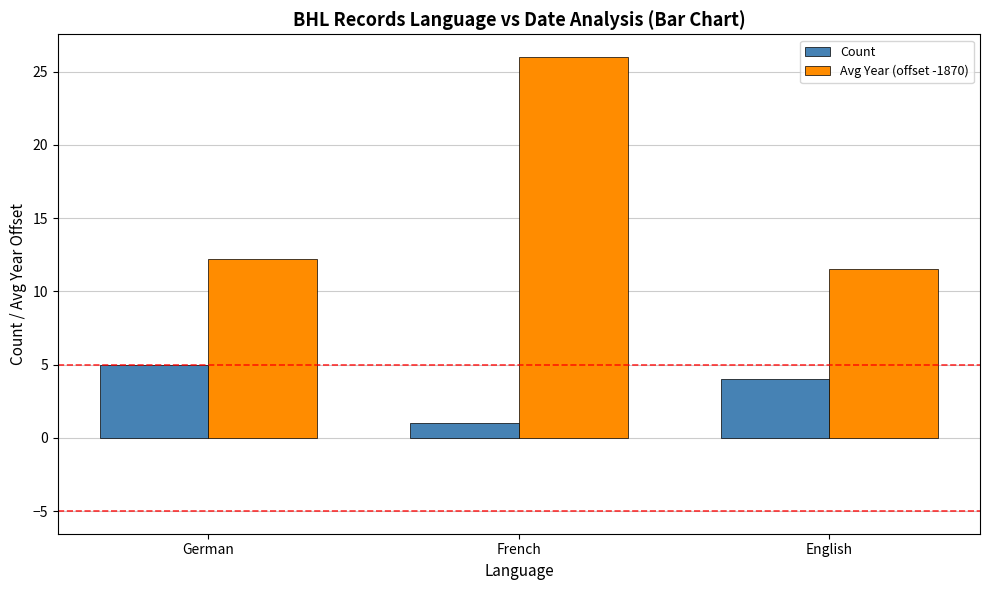

Which series changed the most between German and French?

Avg Year (offset -1870)